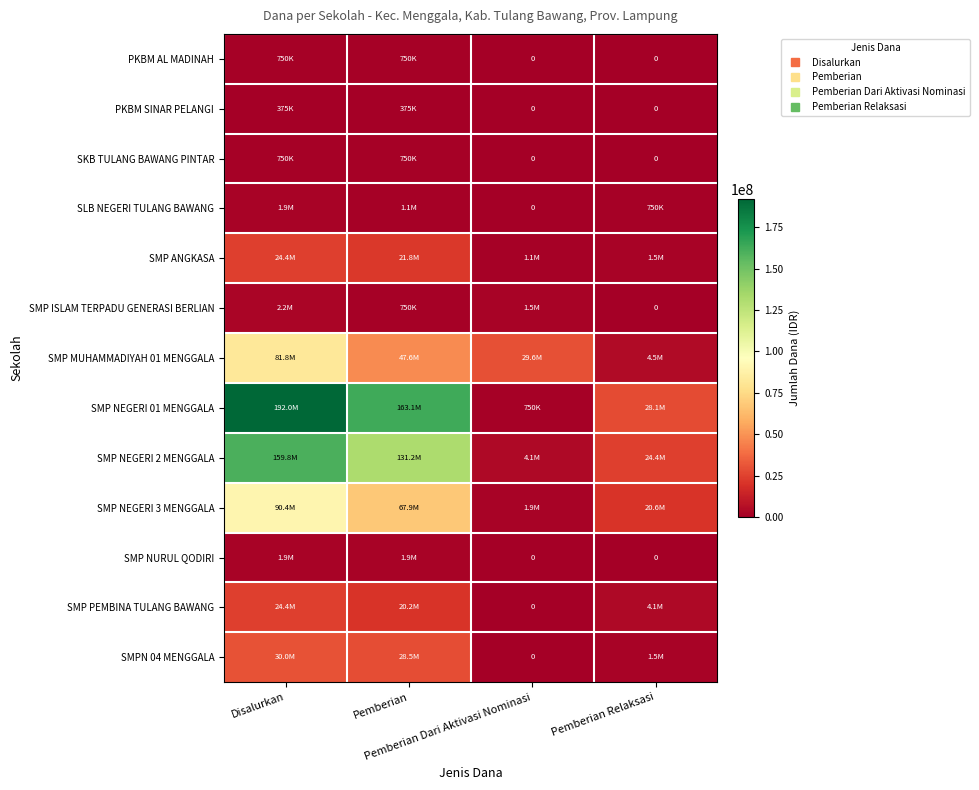

What is the difference between the second highest and second lowest values in the SMP NEGERI 01 MENGGALA series?

135000000